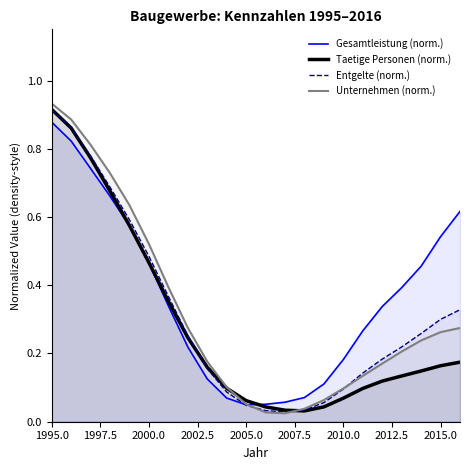

True or false: Unternehmen (norm.) has a value of 0.1 at 2000.0.

False